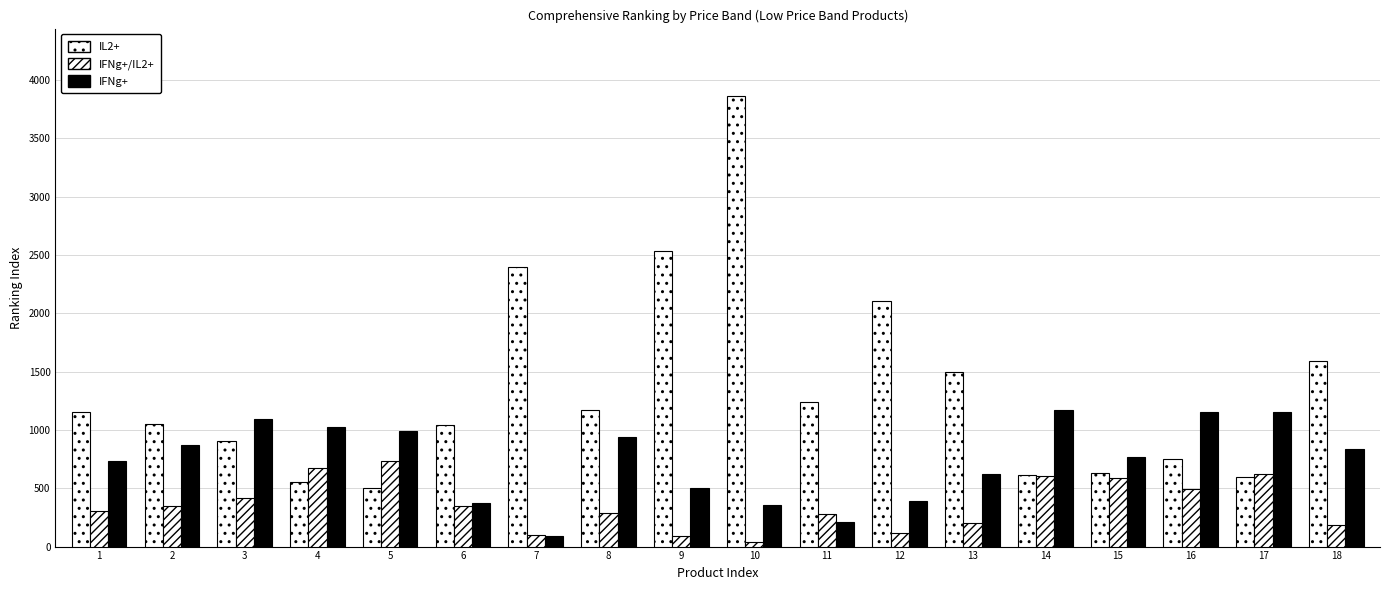

Which series changed the most between 12 and 13?

IL2+